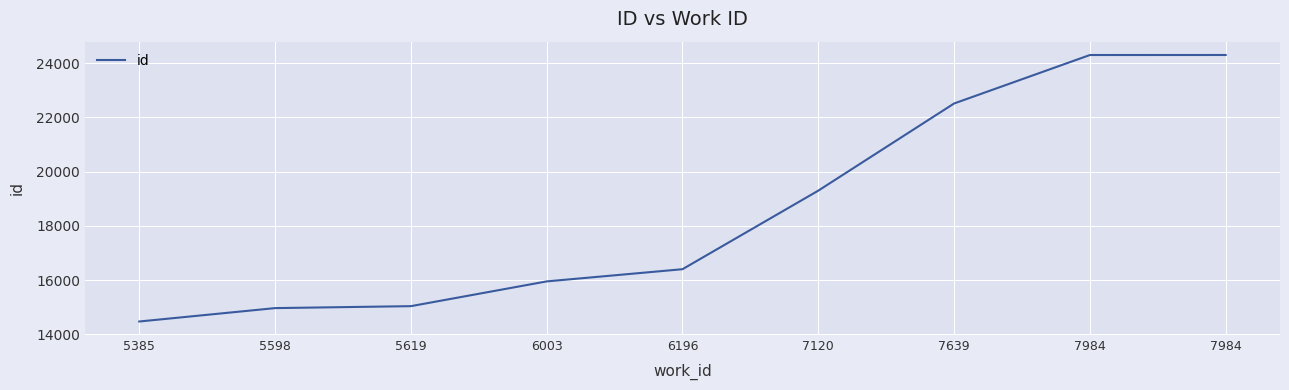

List the labels in order of value, smallest first.

5385, 5598, 5619, 6003, 6196, 7120, 7639, 7984, 7984